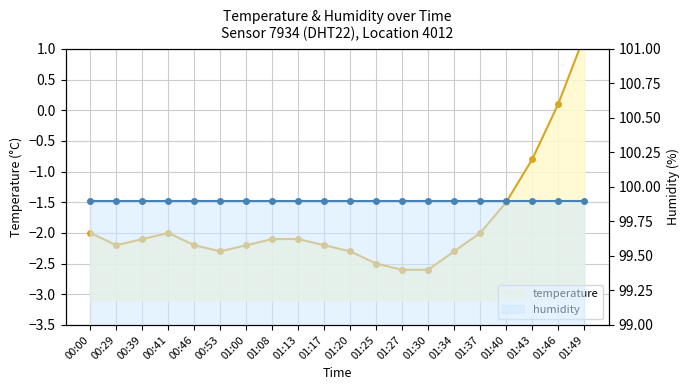

List the labels in order of value, largest first.

01:49, 01:46, 01:43, 01:40, 00:00, 00:41, 01:37, 00:39, 01:08, 01:13, 00:29, 00:46, 01:00, 01:17, 00:53, 01:20, 01:34, 01:25, 01:27, 01:30